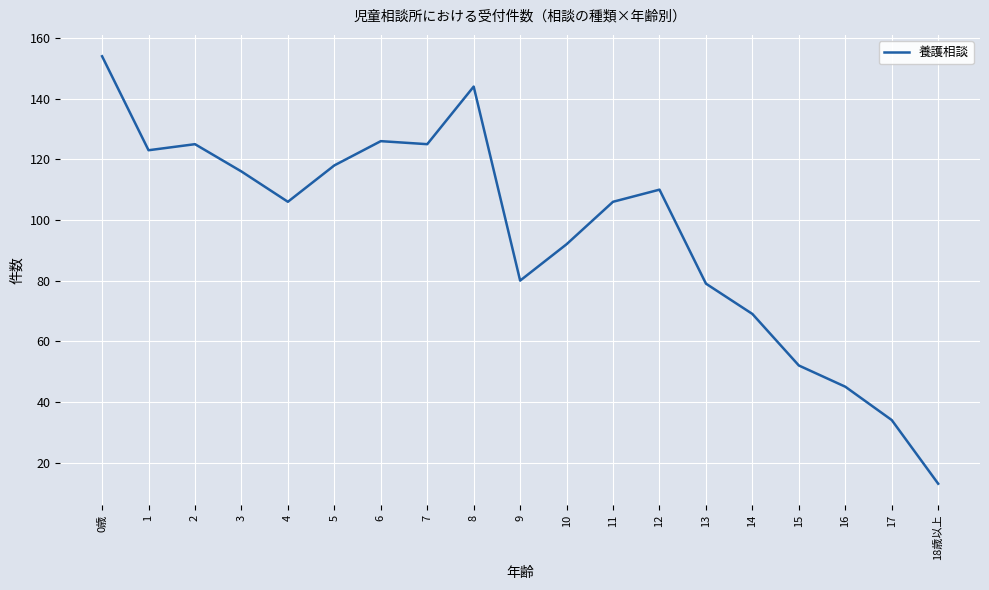

What is the change in value from 3 to 18歳以上?

-103